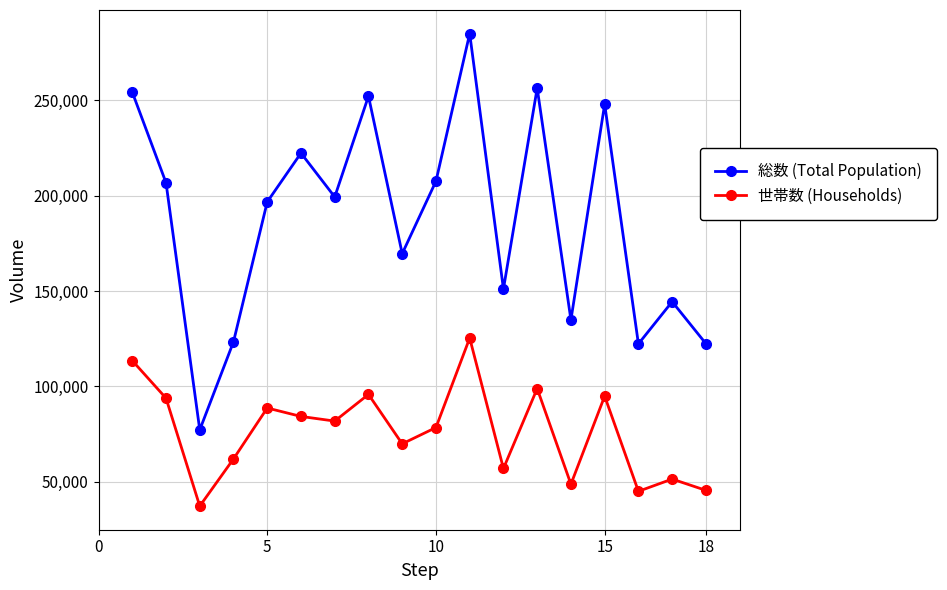

List the series in order of their overall mean, lowest first.

世帯数 (Households), 総数 (Total Population)